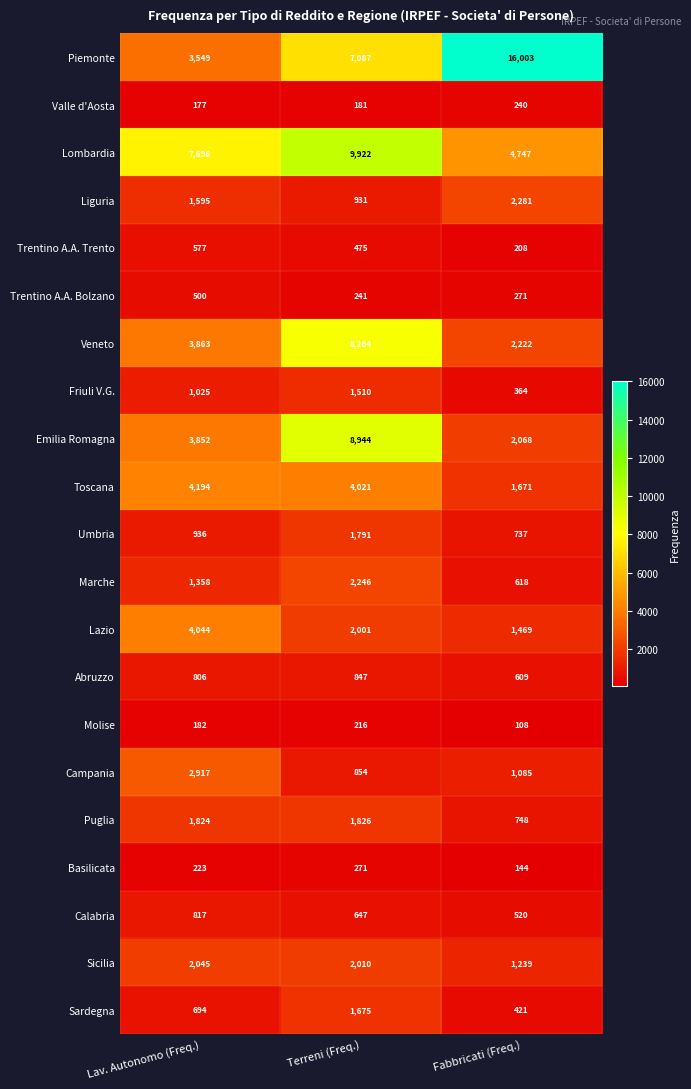

Which series changed the most between Terreni (Freq.) and Fabbricati (Freq.)?

Piemonte